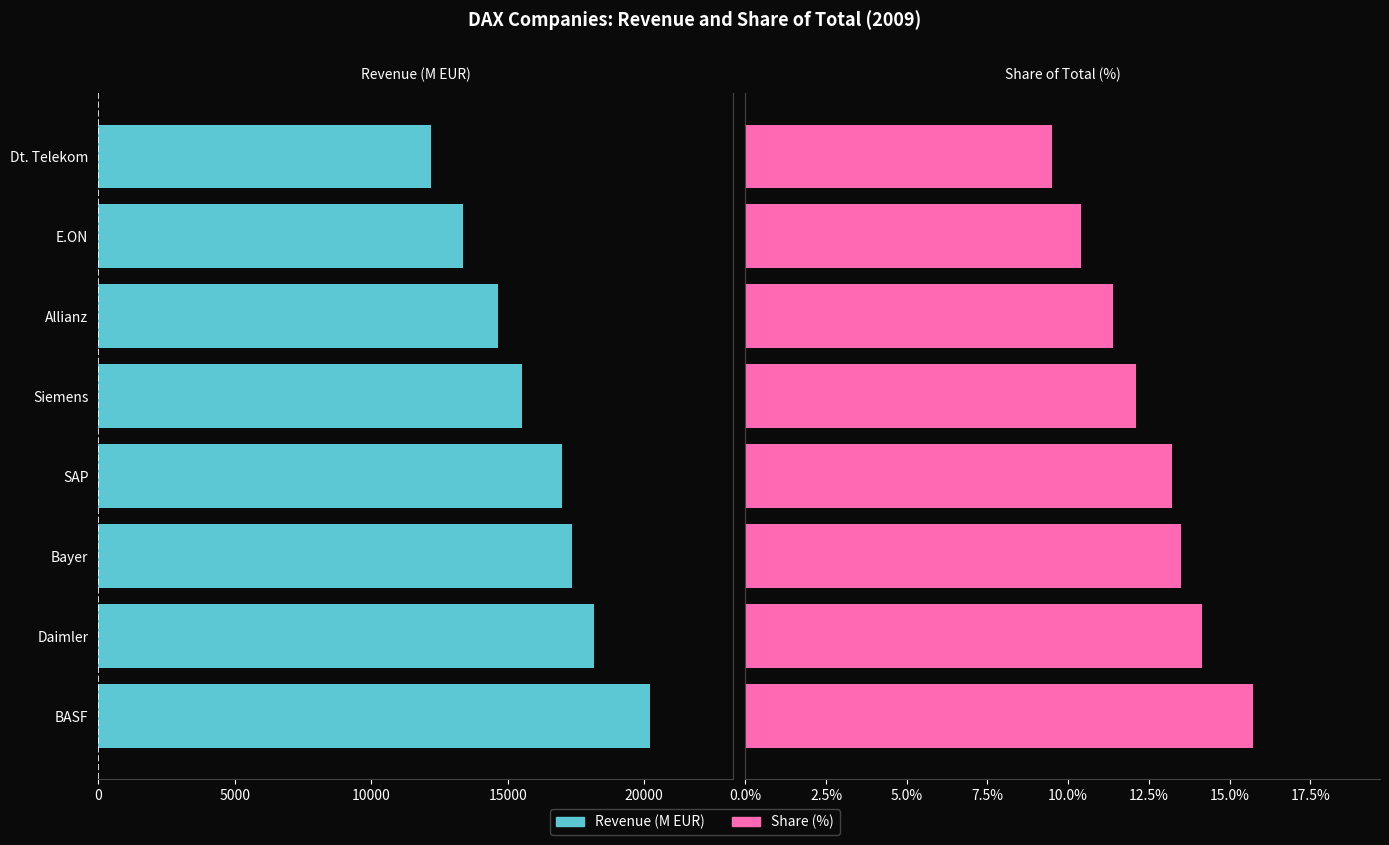

Which series has the widest spread of values?

Revenue (M EUR)